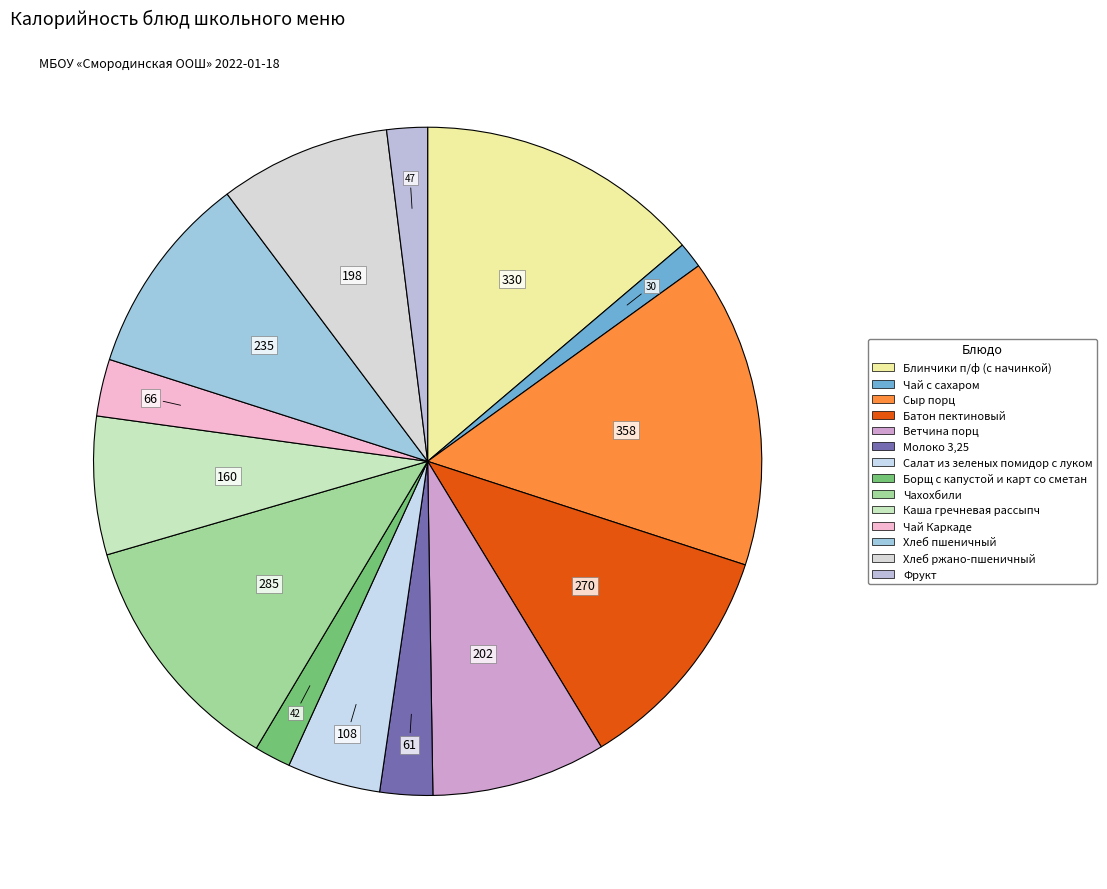

How many segments does this pie chart have?

14